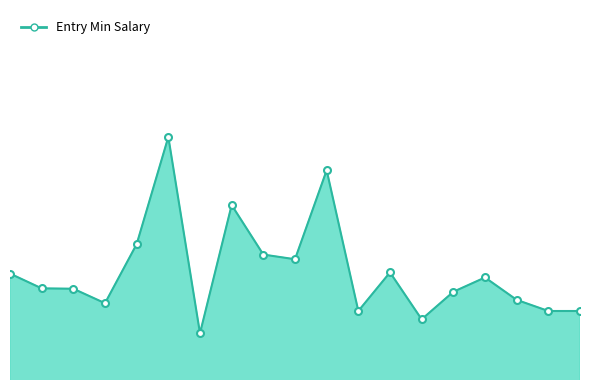

Is this an area chart (filled region under the line)?

Yes